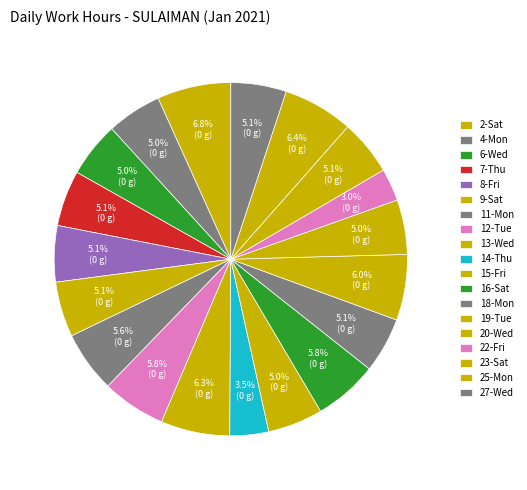

What percentage is the 23-Sat slice, to the nearest percent?

5%